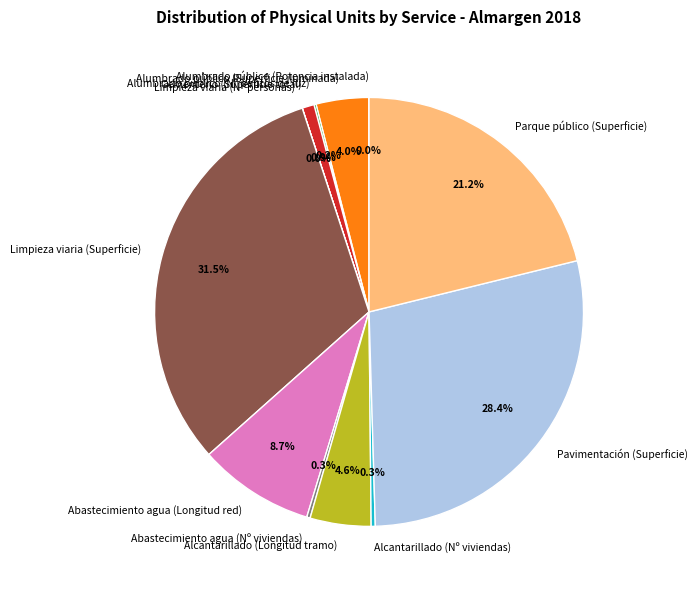

Does Alcantarillado (Longitud tramo) represent more than half of the total?

No